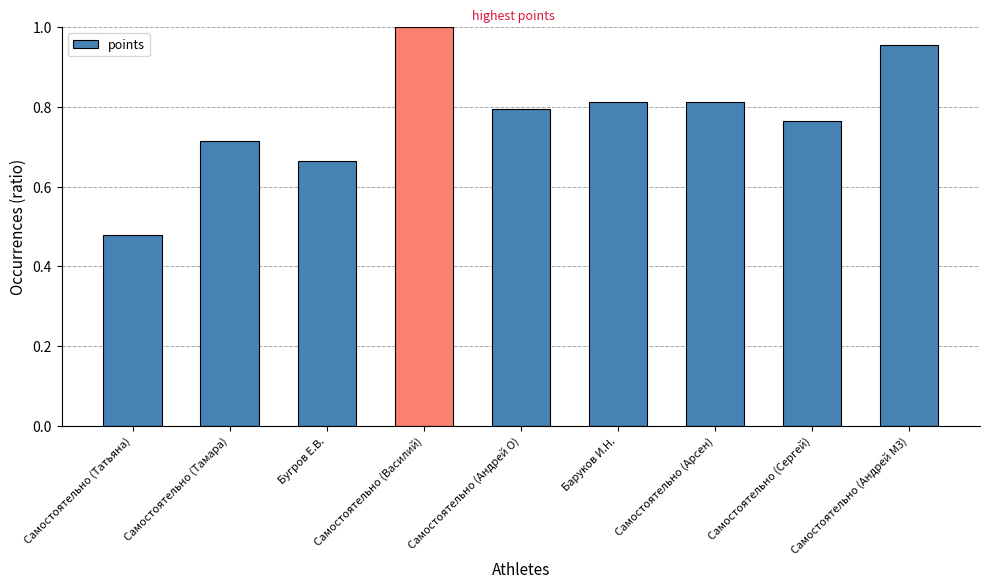

What is the difference between the values at Бугров Е.В. and Самостоятельно (Тамара)?

0.1